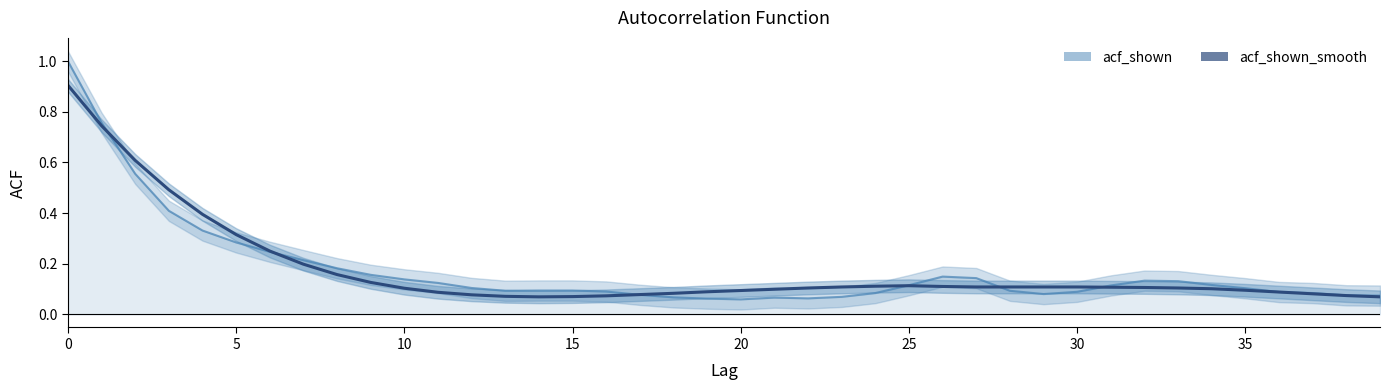

What is the value of the acf_shown point at the 22nd from the left?

0.1